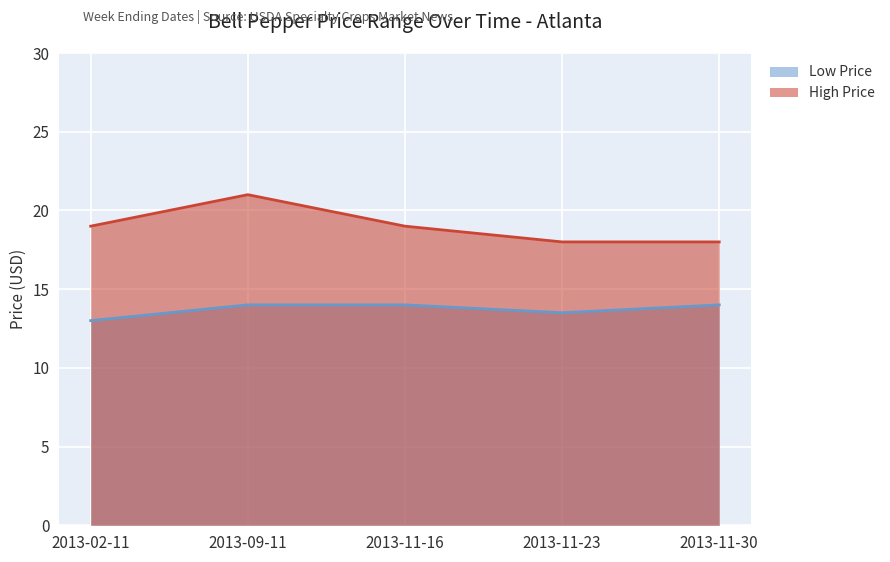

True or false: High Price and Low Price cross at least once.

False